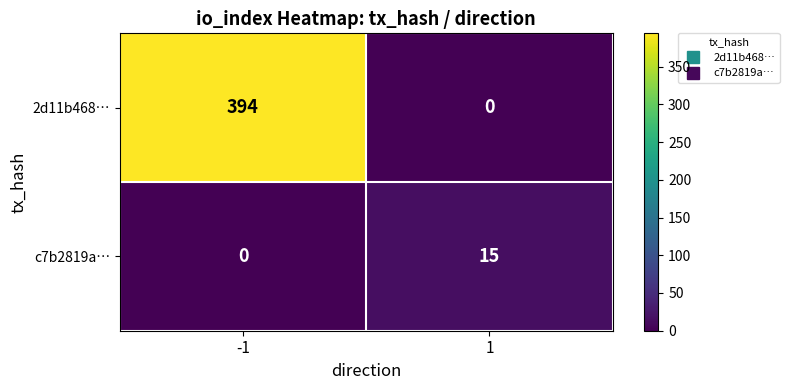

Which series changed the most between -1 and 1?

2d11b468…